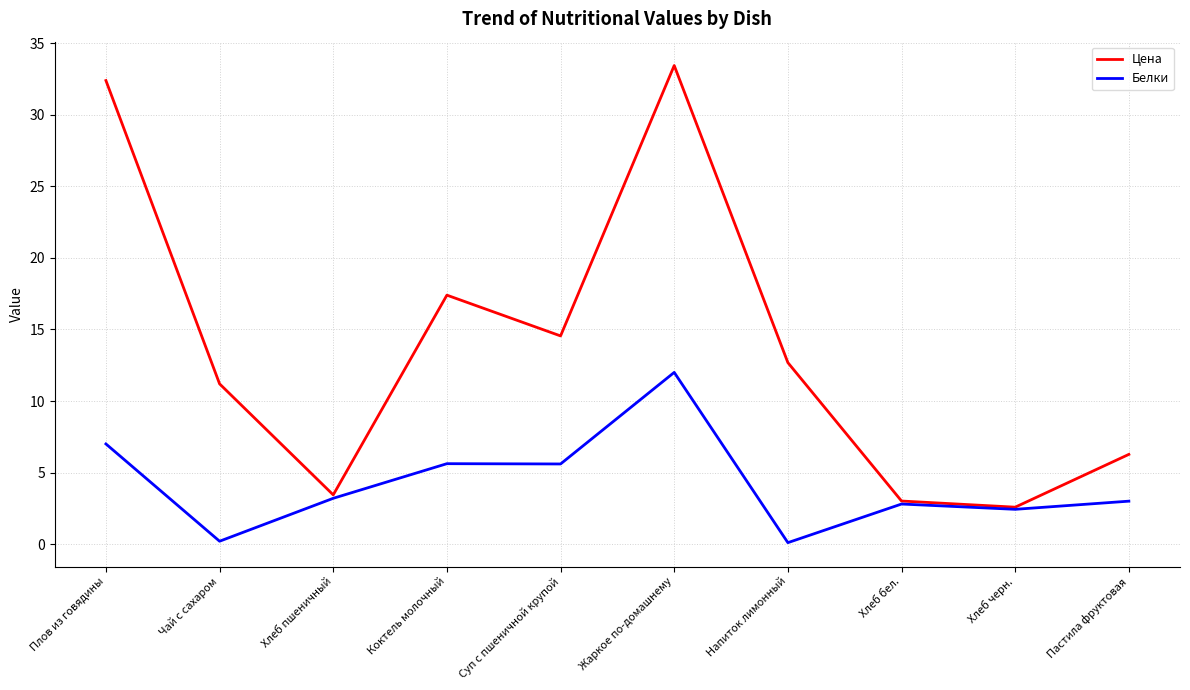

What is the spread (max minus min) of values at Хлеб пшеничный?

0.2